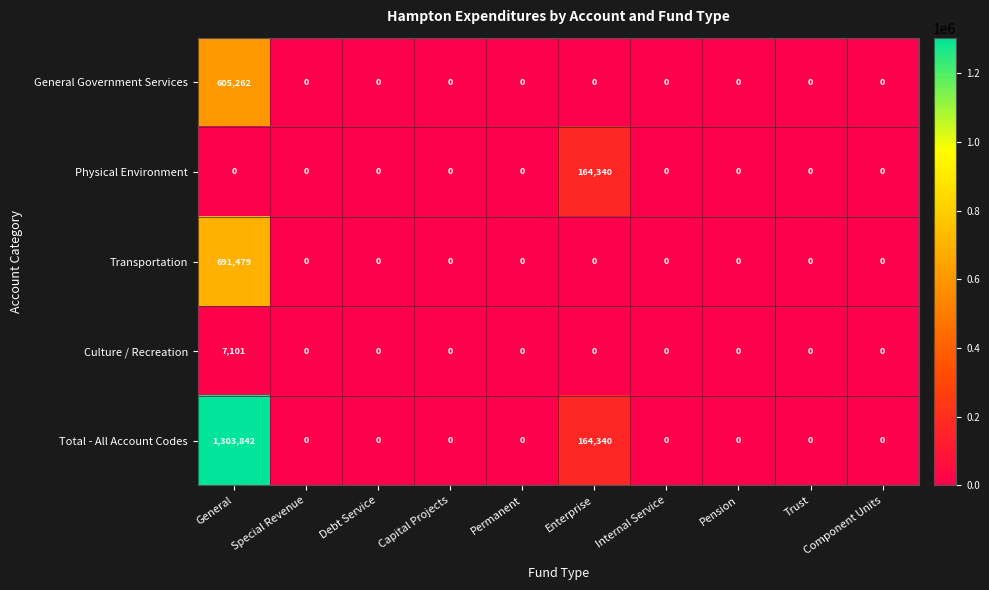

What is the highest value of the Total - All Account Codes series?

1303842